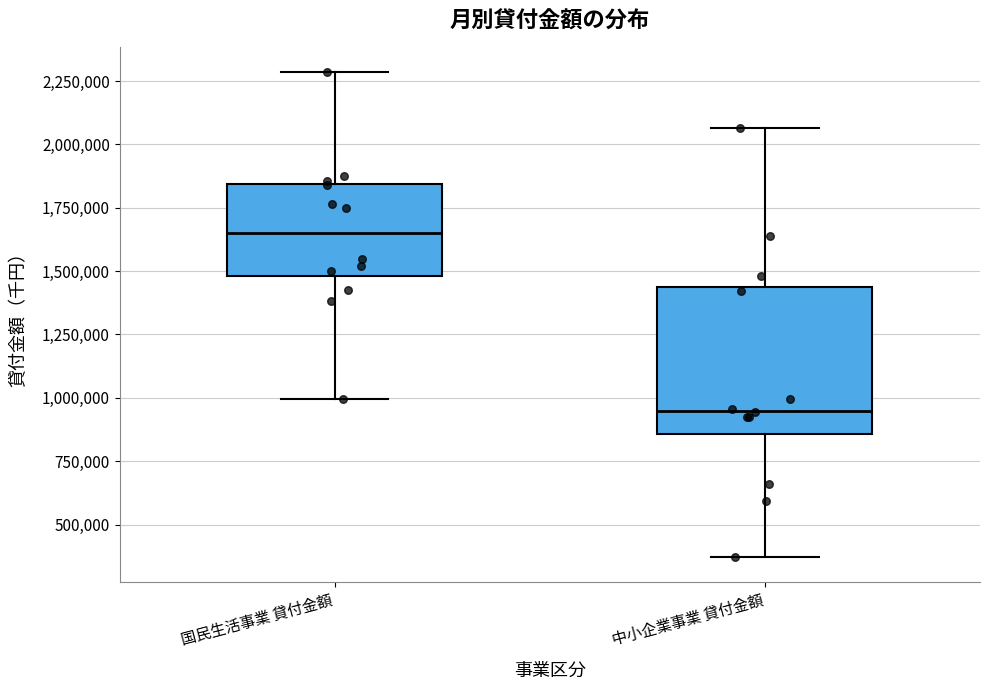

Which box has the highest median line?

国民生活事業 貸付金額